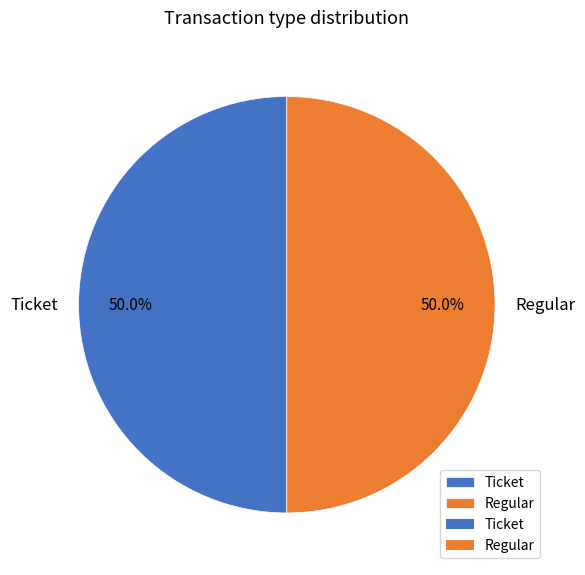

Do Regular and Ticket together represent more than half of the pie?

Yes